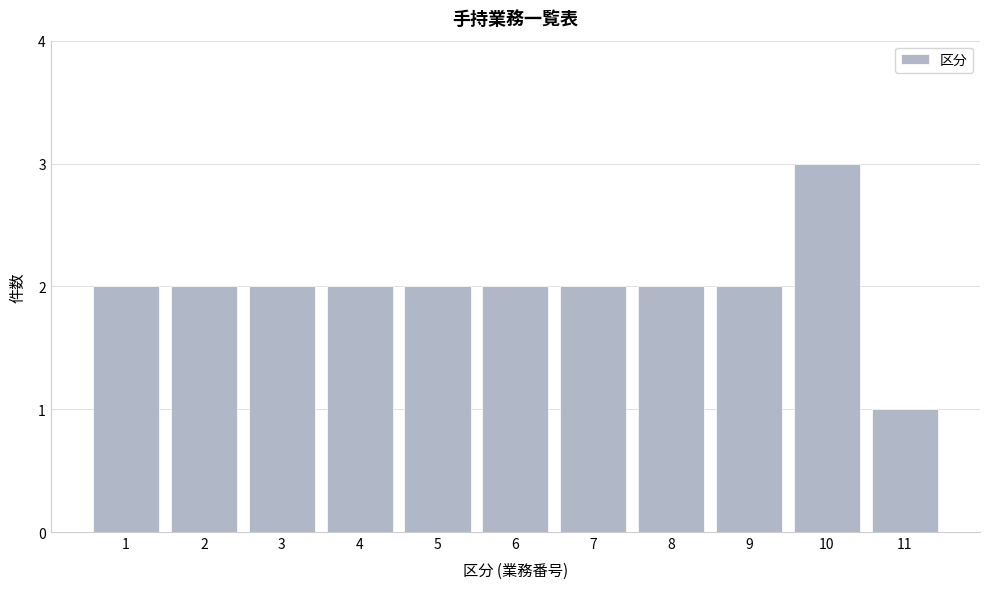

Reading right to left, extract all data points from this chart.

1	3	2	2	2	2	2	2	2	2	2